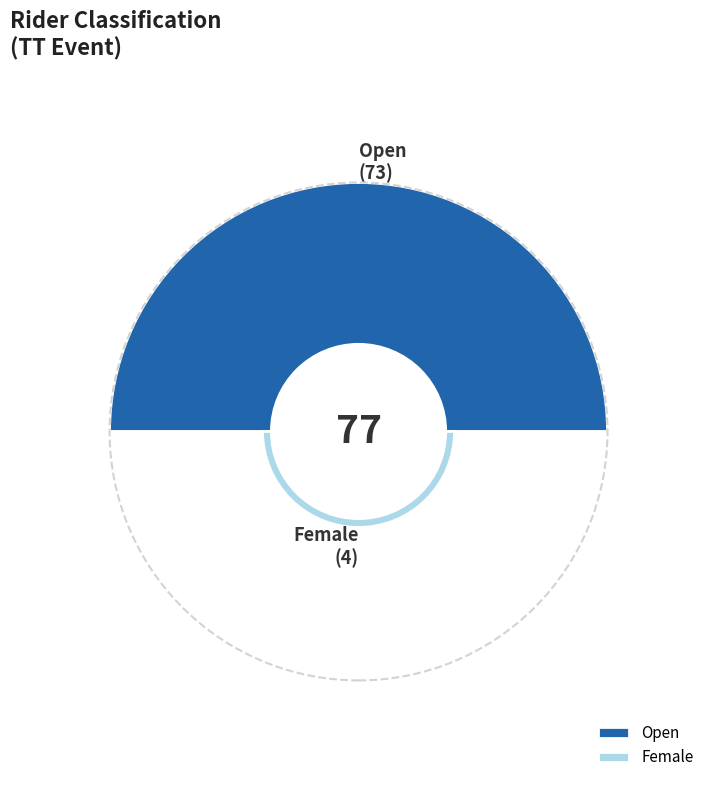

What is the ratio of the value at Open to the value at Female?

18.2